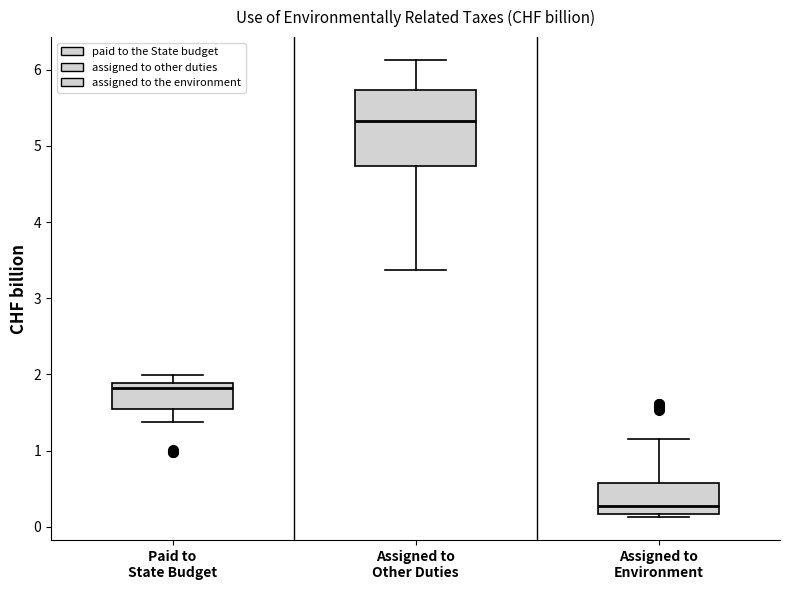

Reading left to right, read every box against the y-axis: the position of its median line, the range the box covers, and the ends of its whiskers. The values are not printed on the chart, so give them approximately, as read against the axis.

Paid to State Budget: median 1.8, box 1.6 to 1.9, whiskers 1.4 to 2.0
Assigned to Other Duties: median 5.3, box 4.7 to 5.7, whiskers 3.4 to 6.1
Assigned to Environment: median 0.3, box 0.2 to 0.6, whiskers 0.1 to 1.2